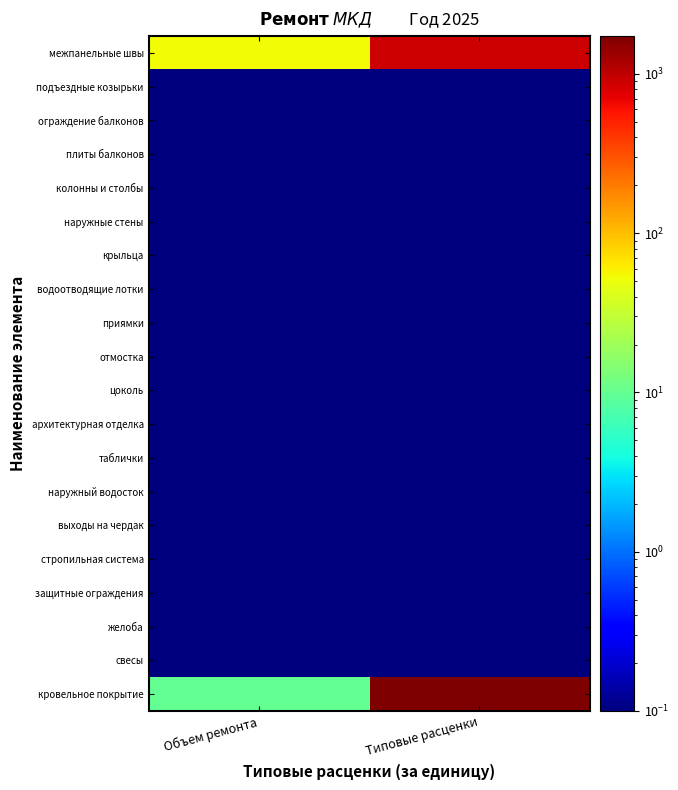

At how many categories does at least one series exceed 1550?

1